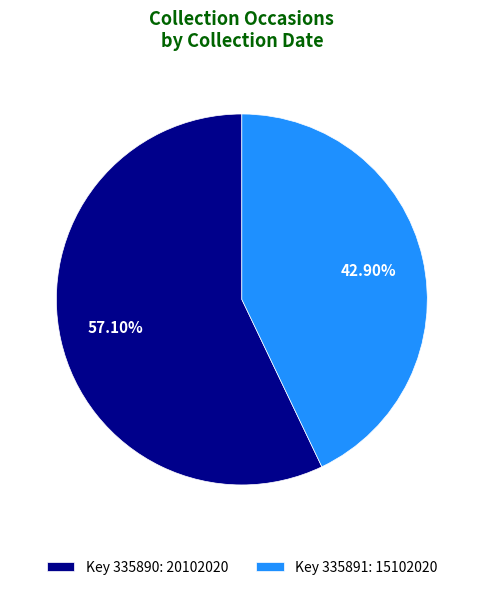

Approximately how many times larger is the value at Key 335890: 20102020 compared to Key 335891: 15102020?

1.3